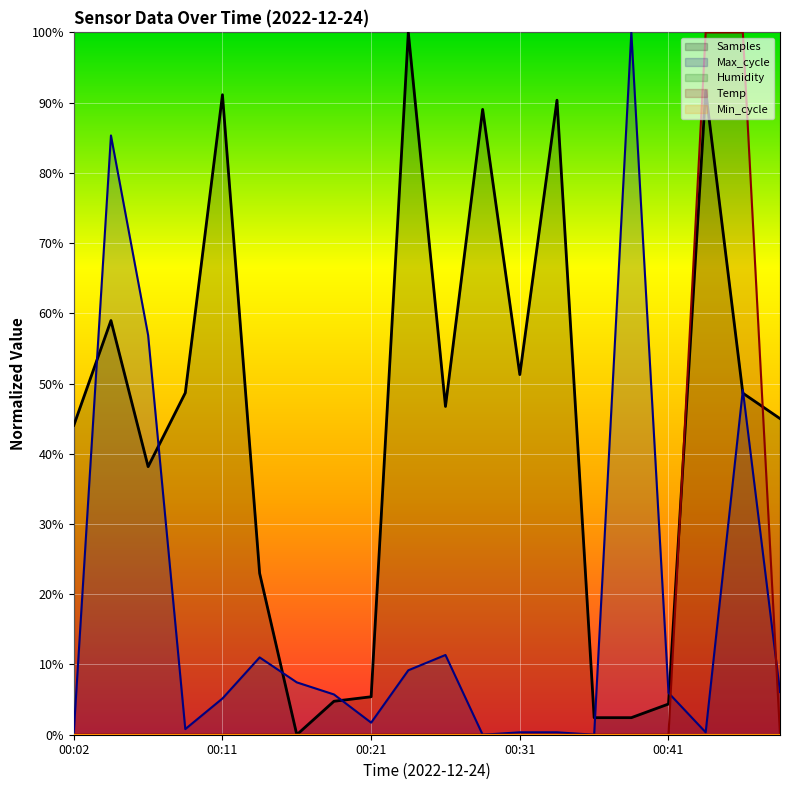

Which label corresponds to the smallest value in the chart?

00:02